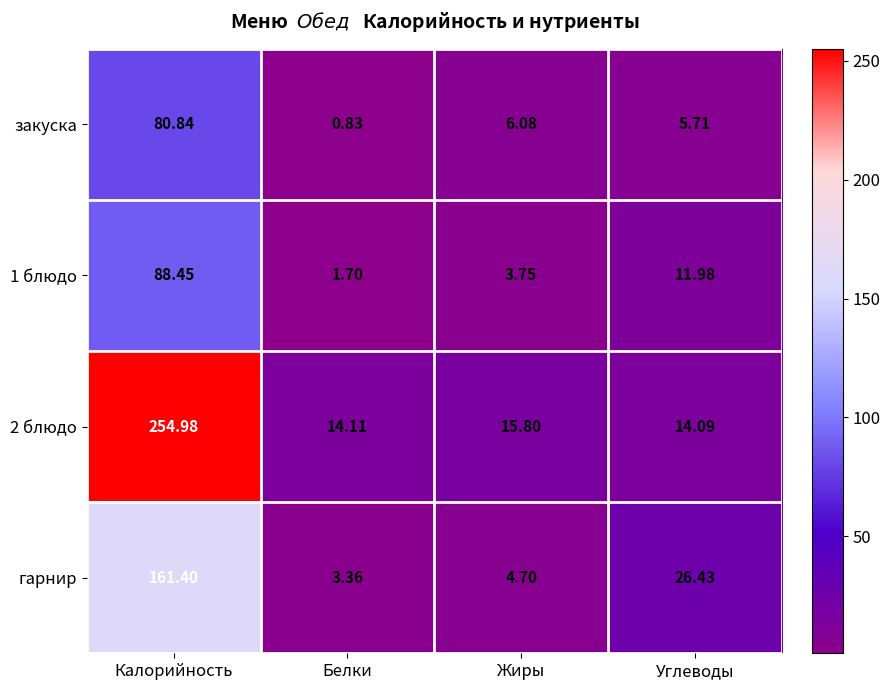

Which label corresponds to the largest value in the chart?

Калорийность